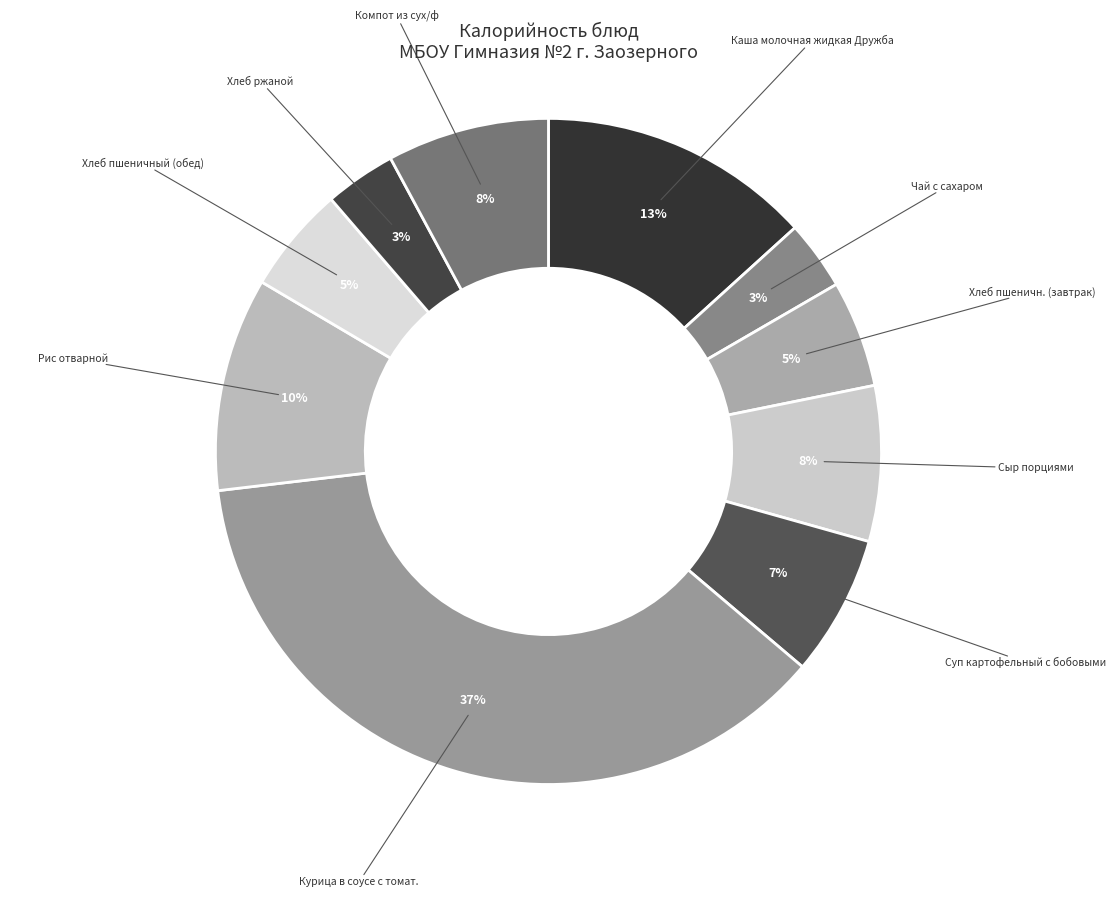

Count the number of slices in the pie.

10